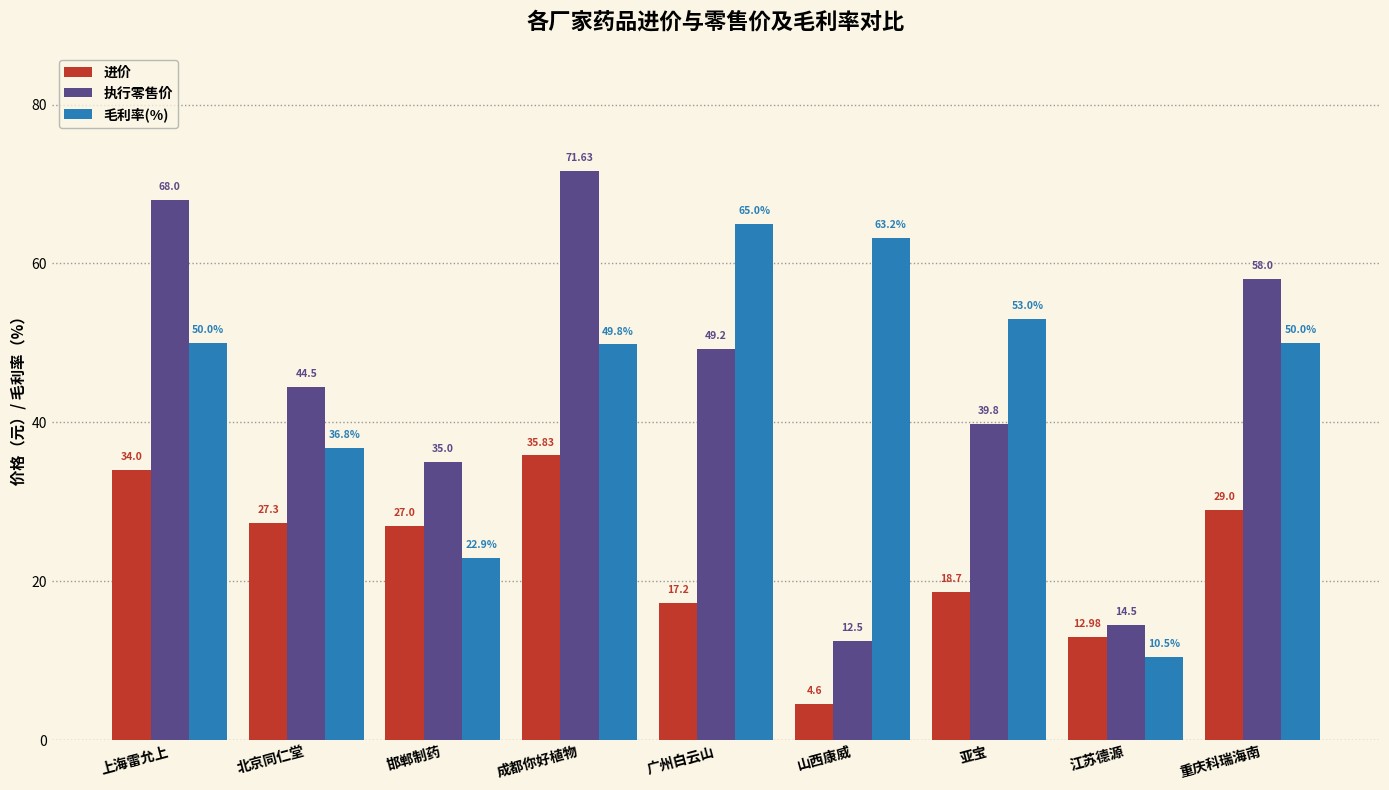

Count the number of categories in the chart.

9